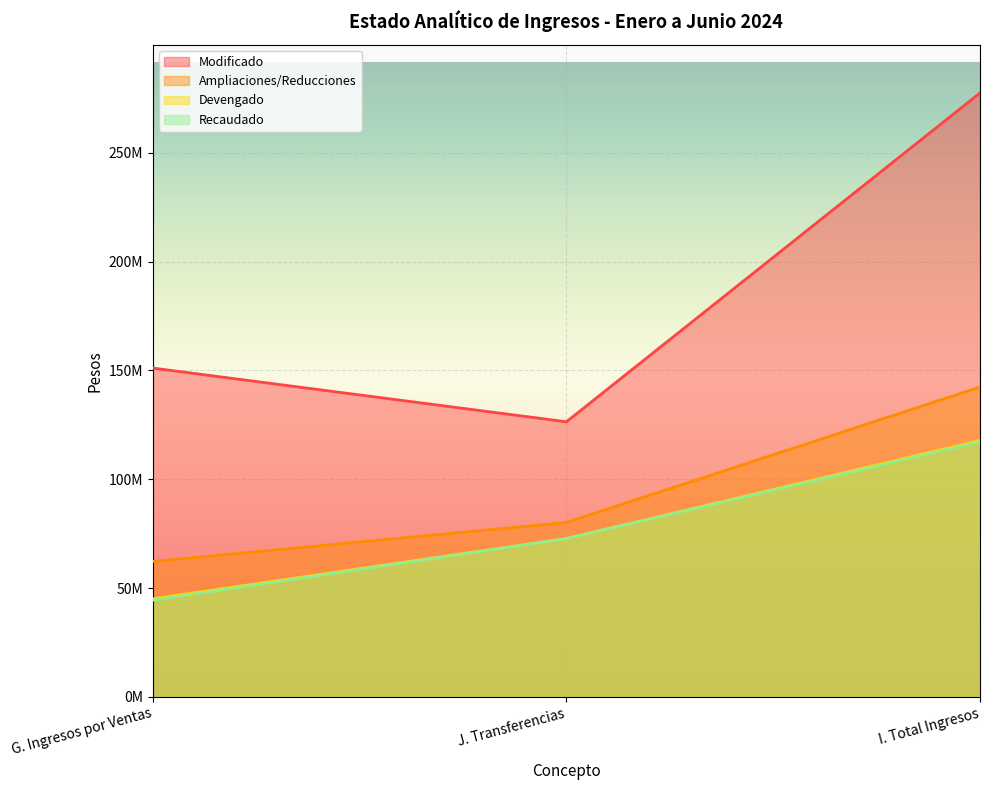

True or false: Devengado has a value of 75955122.7 at I. Total Ingresos.

False